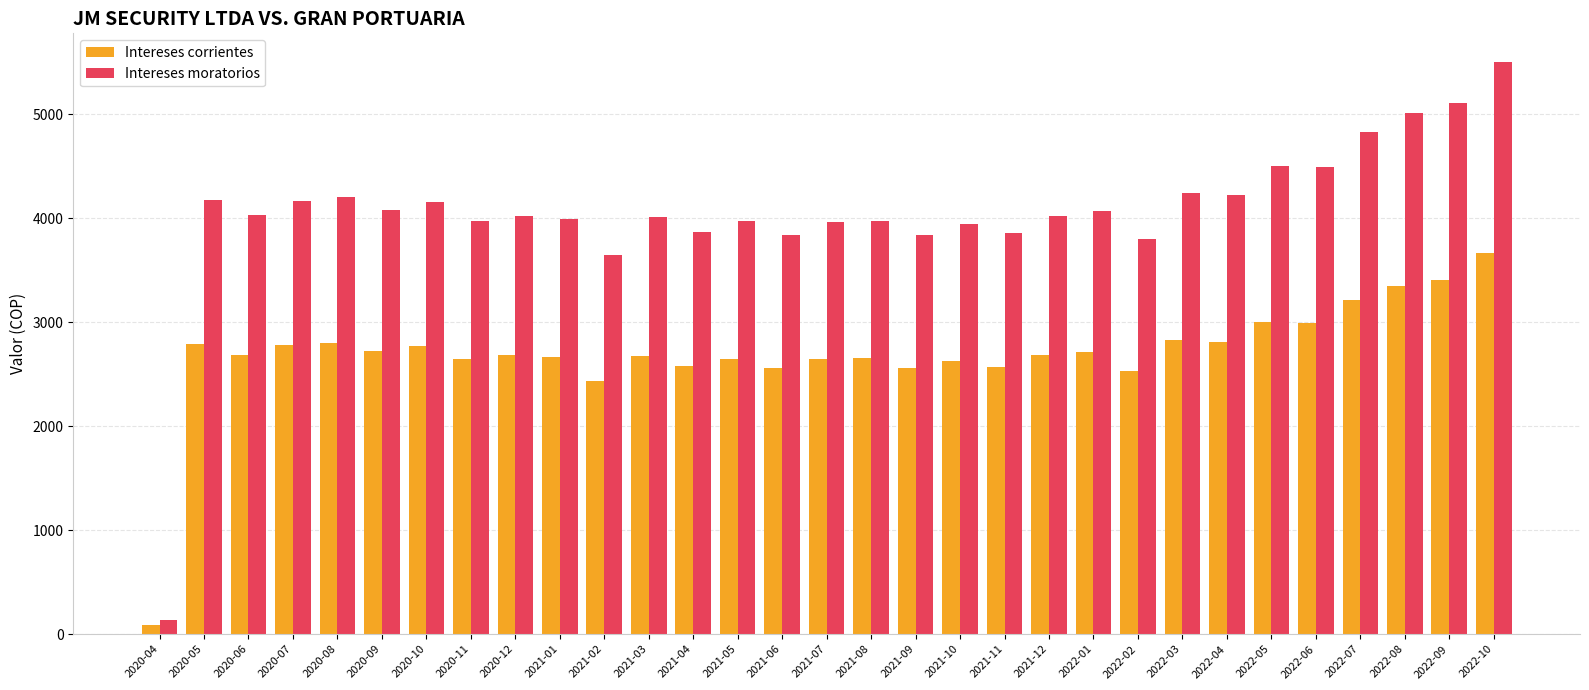

What is the difference between the maximum and second lowest values in the Intereses moratorios series?

1852.8